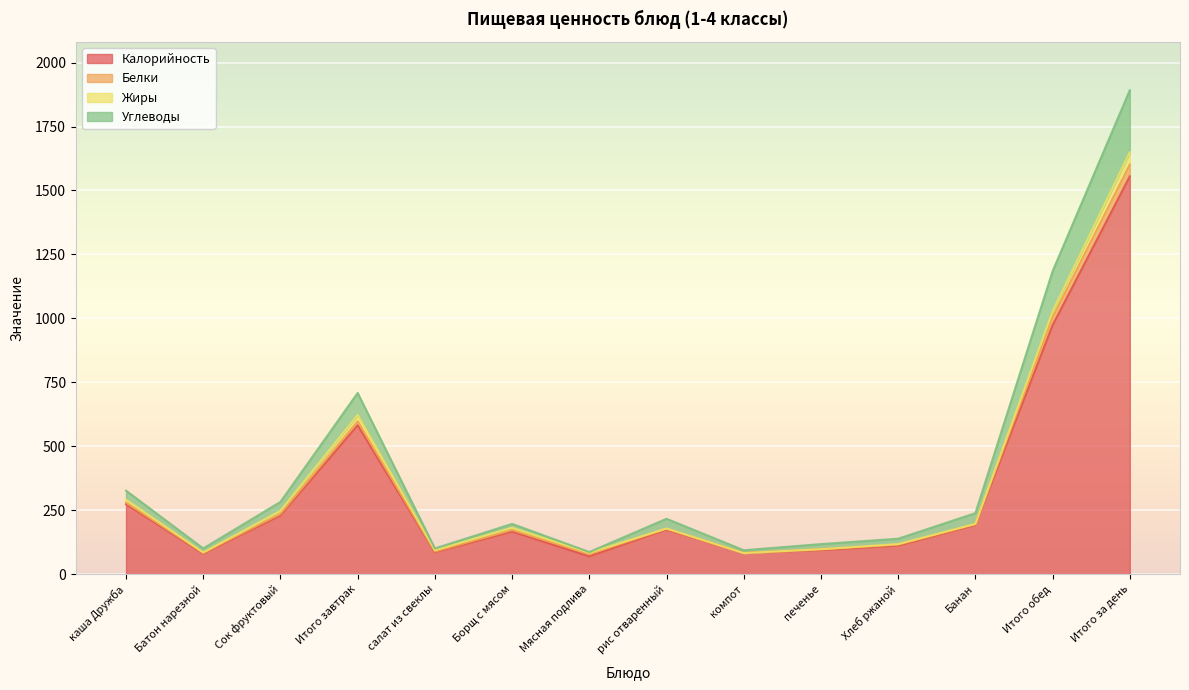

How many data points does each series have?

14